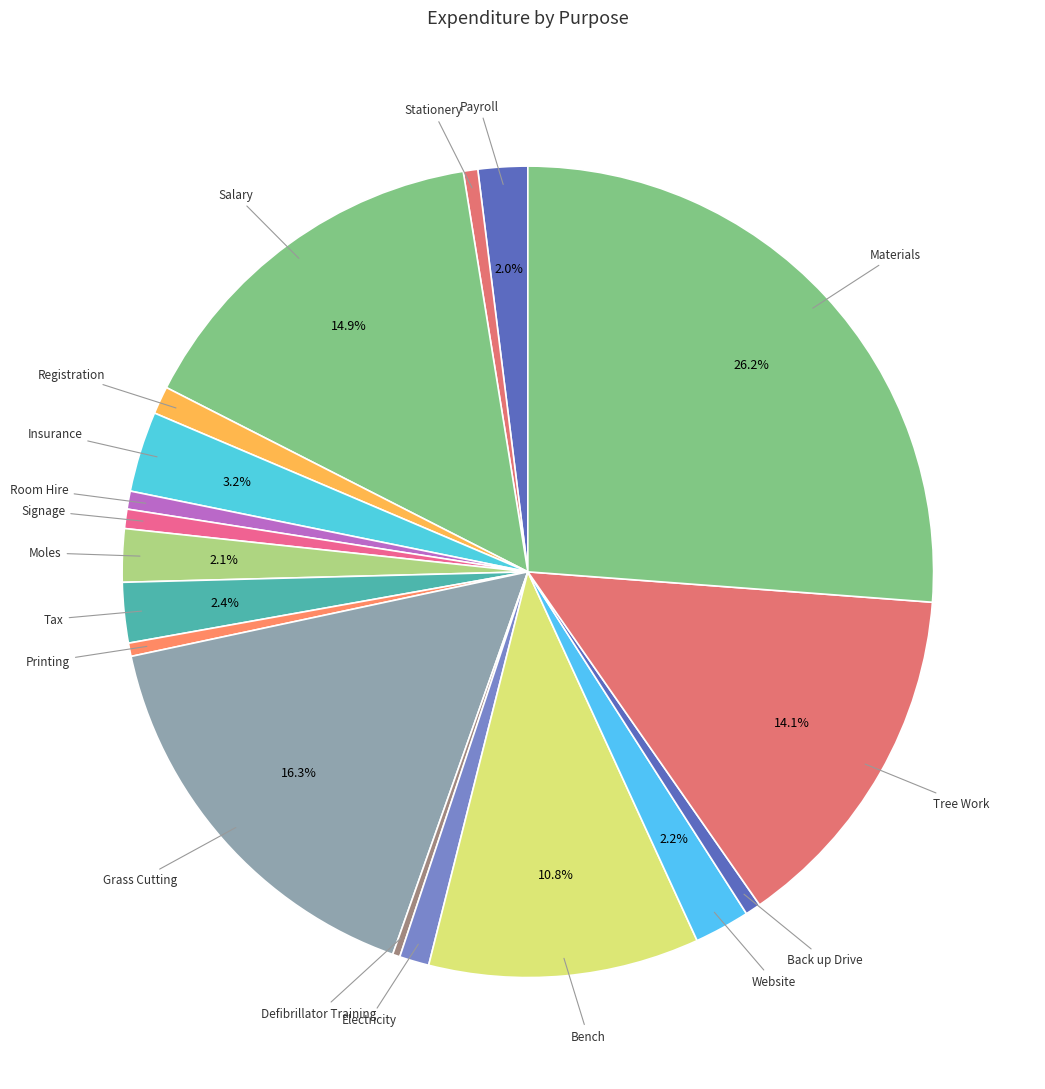

Which category has the biggest portion of the pie?

Materials